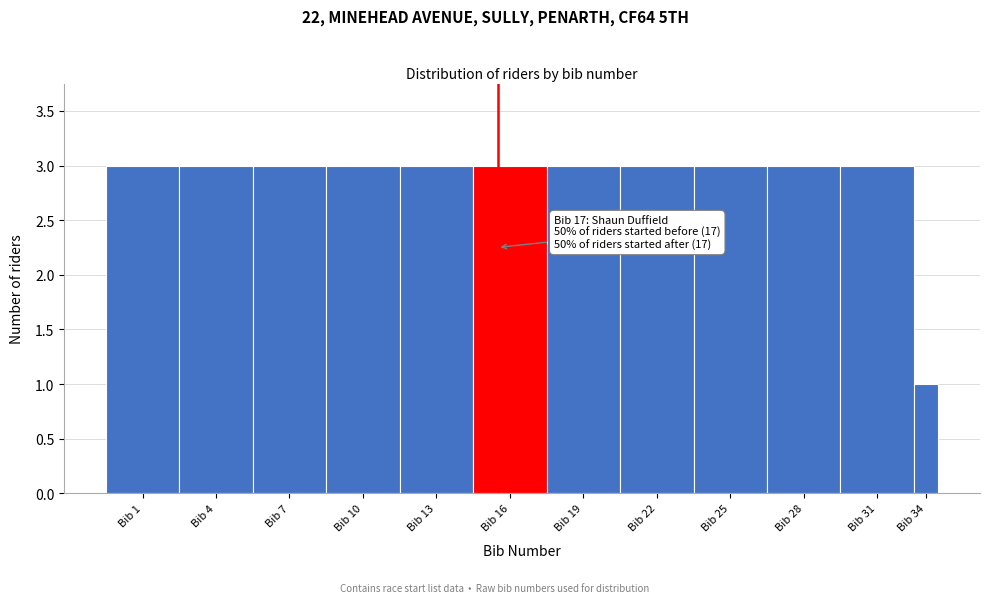

Reading left to right, extract all data points from this chart.

3	3	3	3	3	3	3	3	3	3	3	1